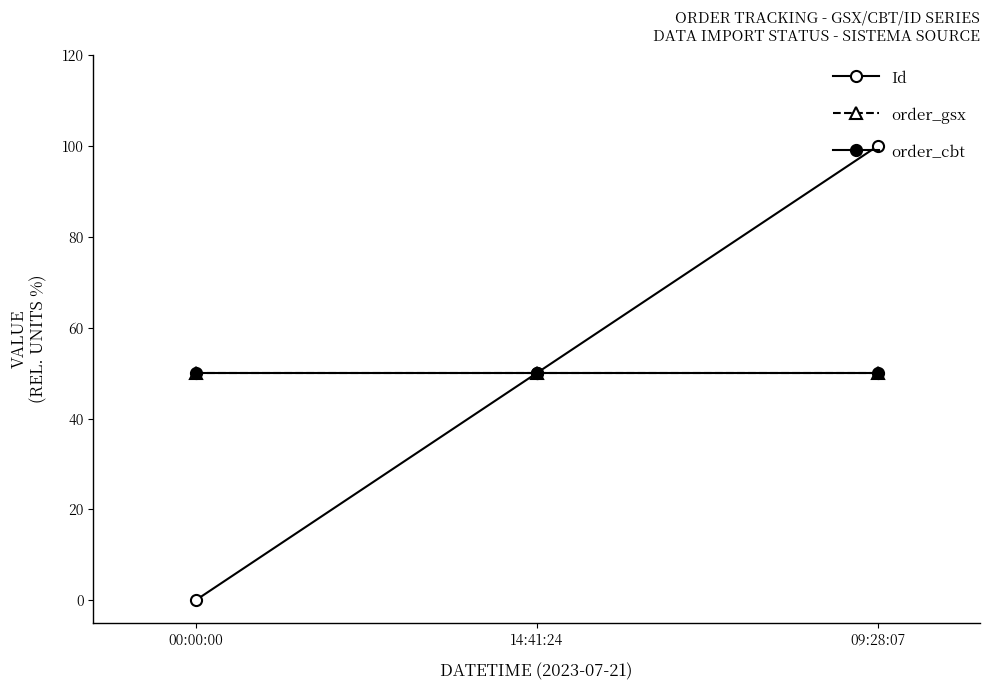

At how many categories does at least one series exceed 53?

1